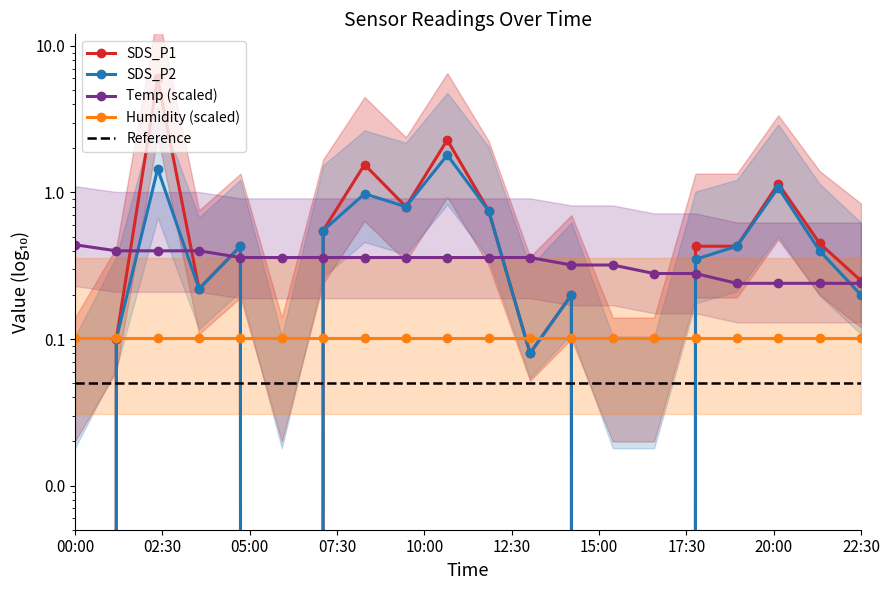

True or false: SDS_P1 and SDS_P2 cross at least once.

False